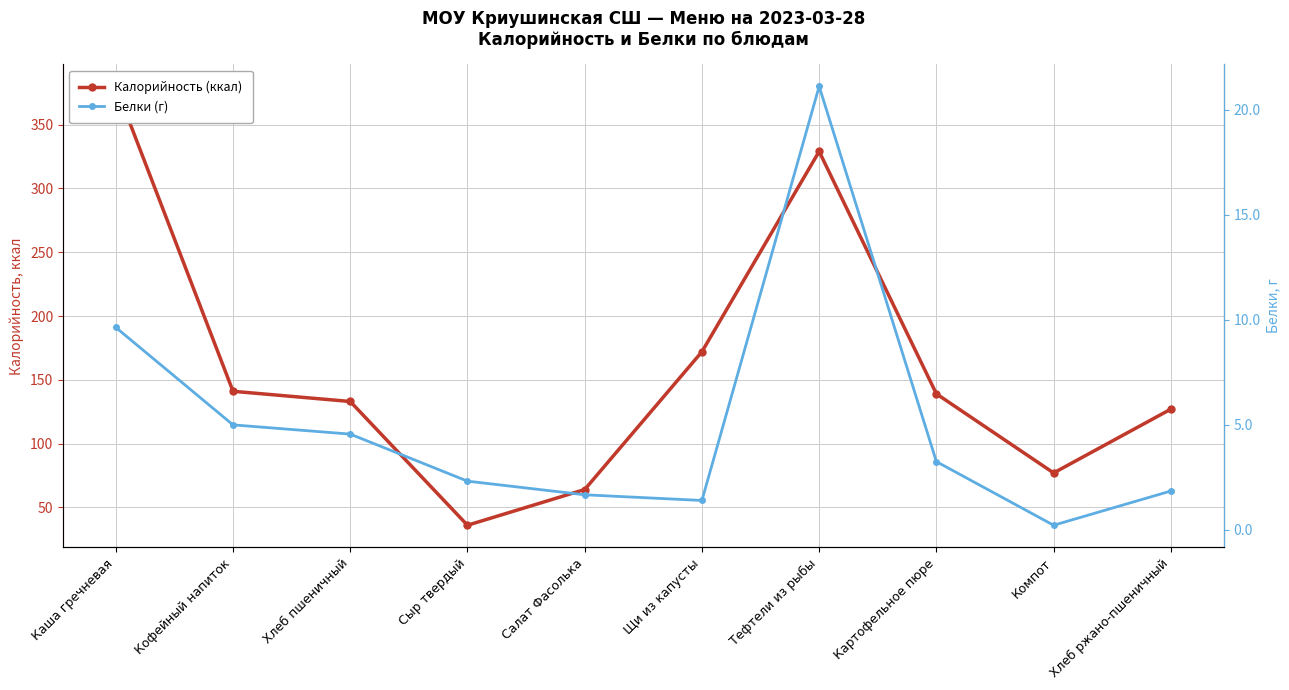

At how many categories does at least one series exceed 366?

1